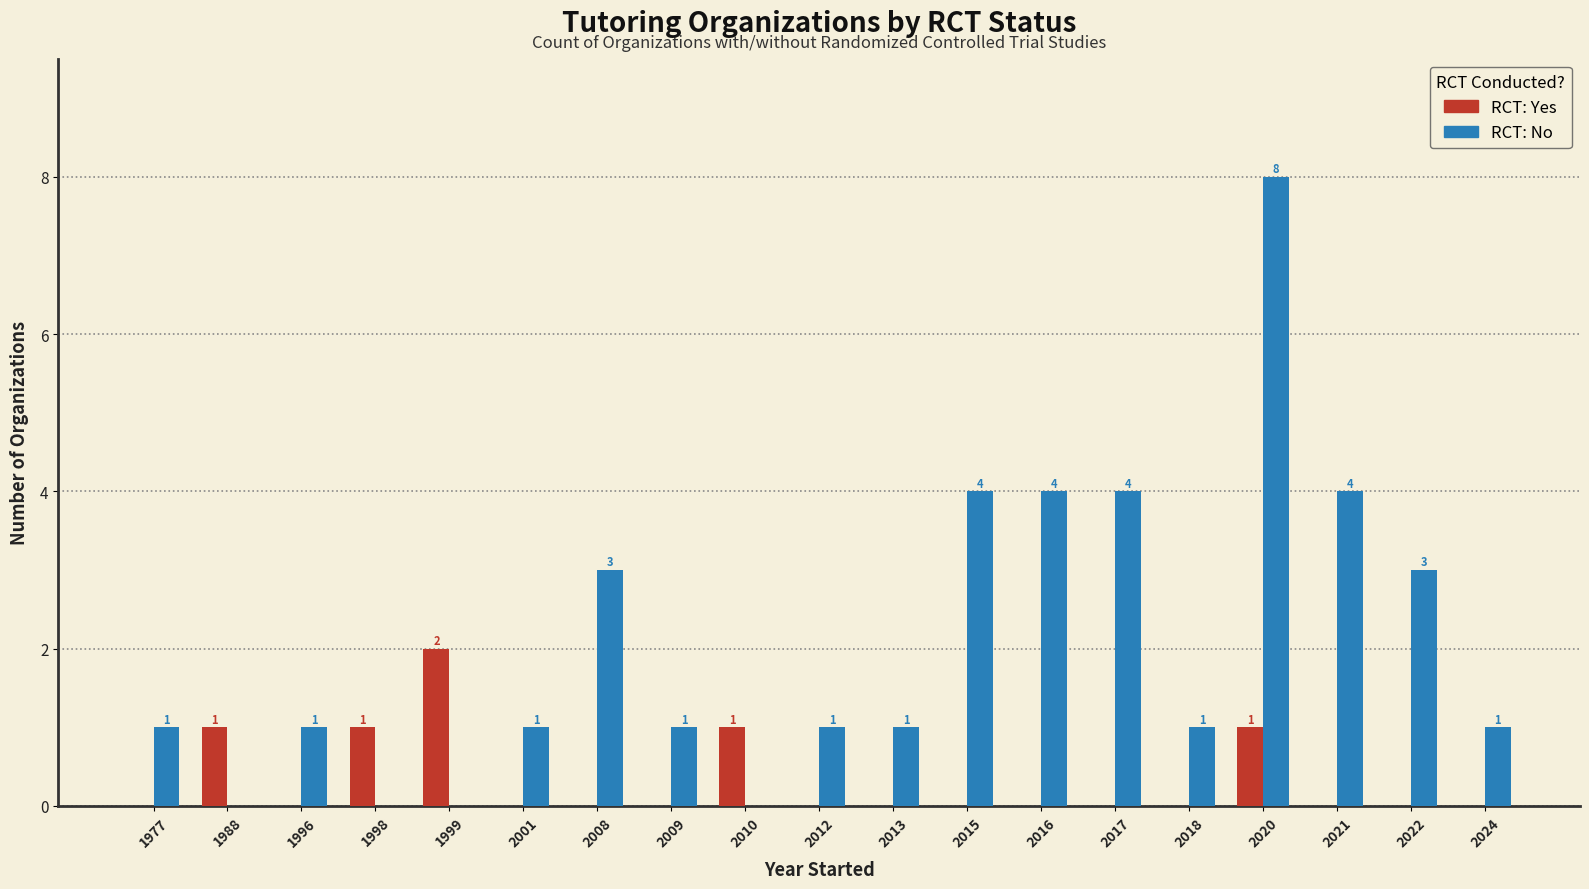

Reading left to right, transcribe all the data shown in this chart.

RCT: Yes: 0	1	0	1	2	0	0	0	1	0	0	0	0	0	0	1	0	0	0
RCT: No: 1	0	1	0	0	1	3	1	0	1	1	4	4	4	1	8	4	3	1